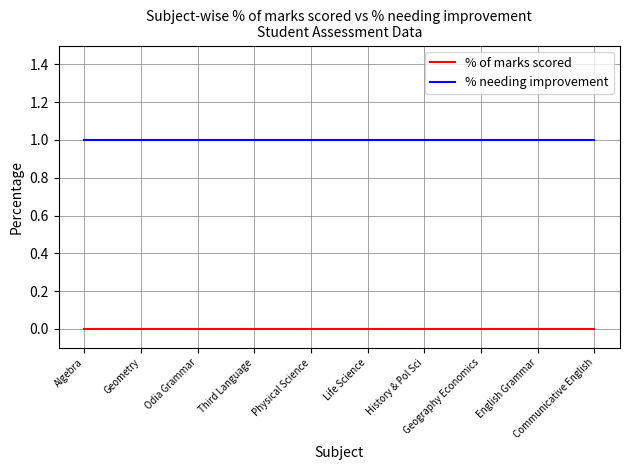

What position from the right is Physical Science?

6